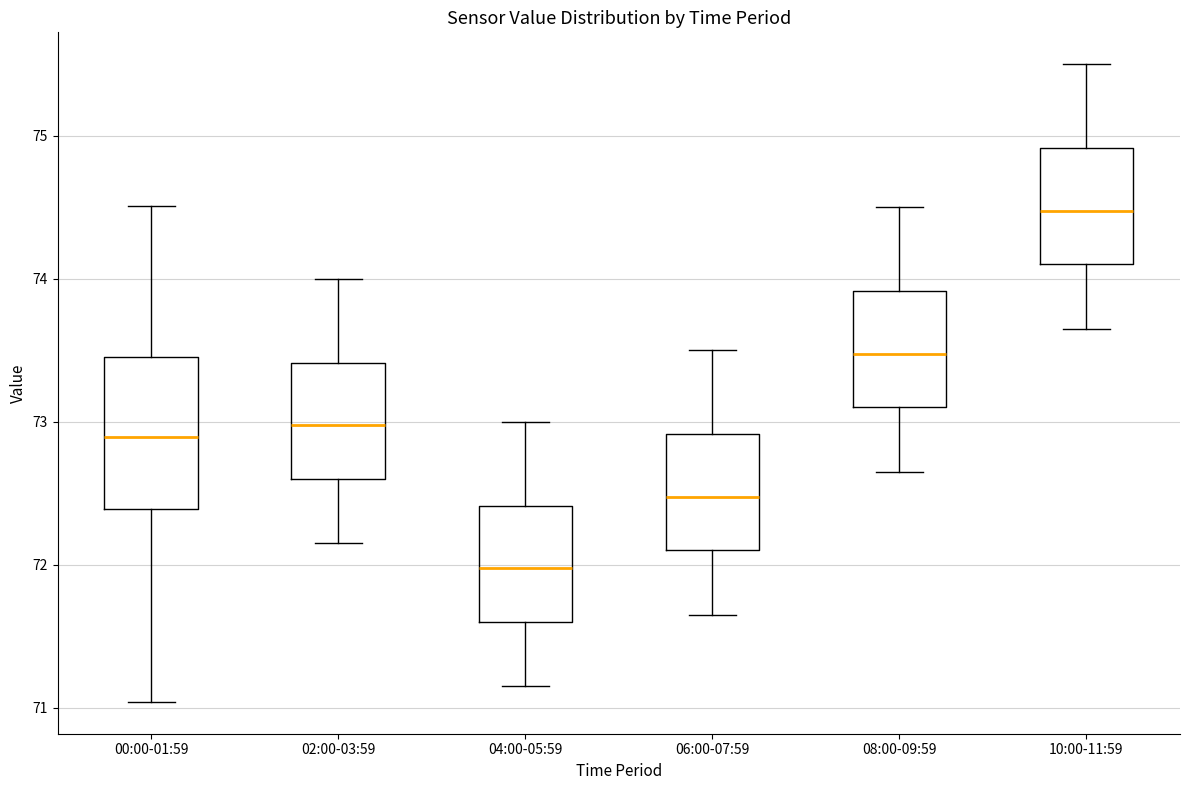

Where does the upper whisker of the box for 02:00-03:59 end on the y-axis? The values are not printed on the chart, so give them approximately, as read against the axis.

74.0